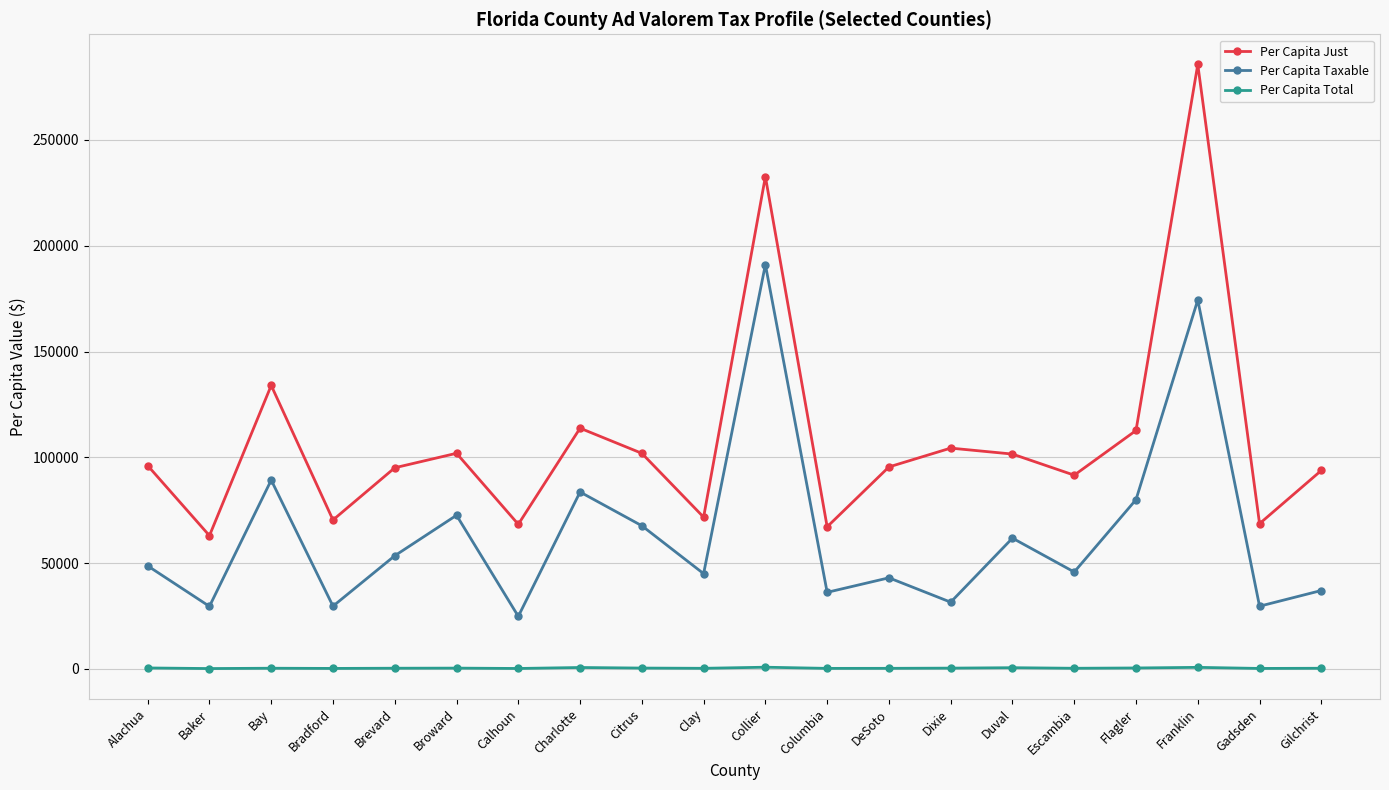

What is the minimum value shown in the chart?

211.6